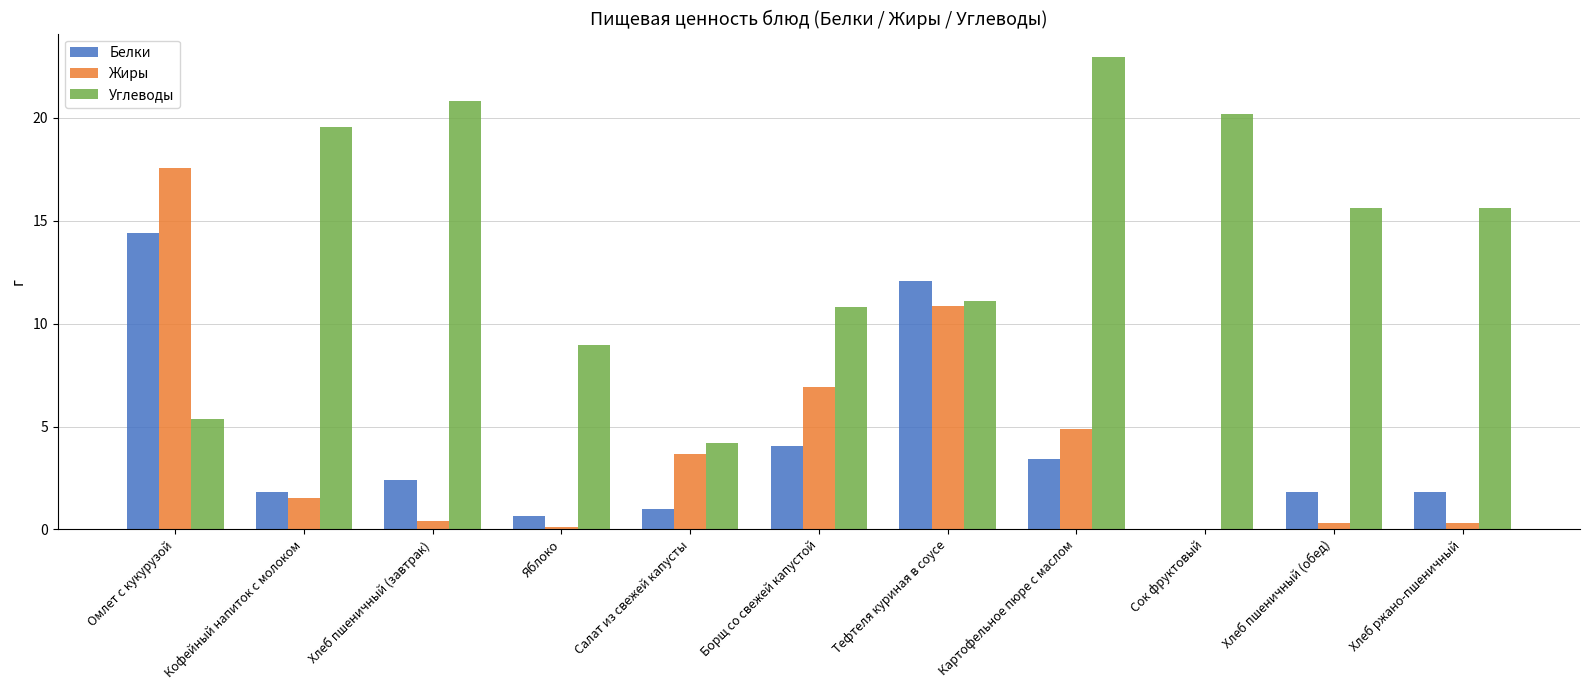

Which series has the largest total across all categories?

Углеводы